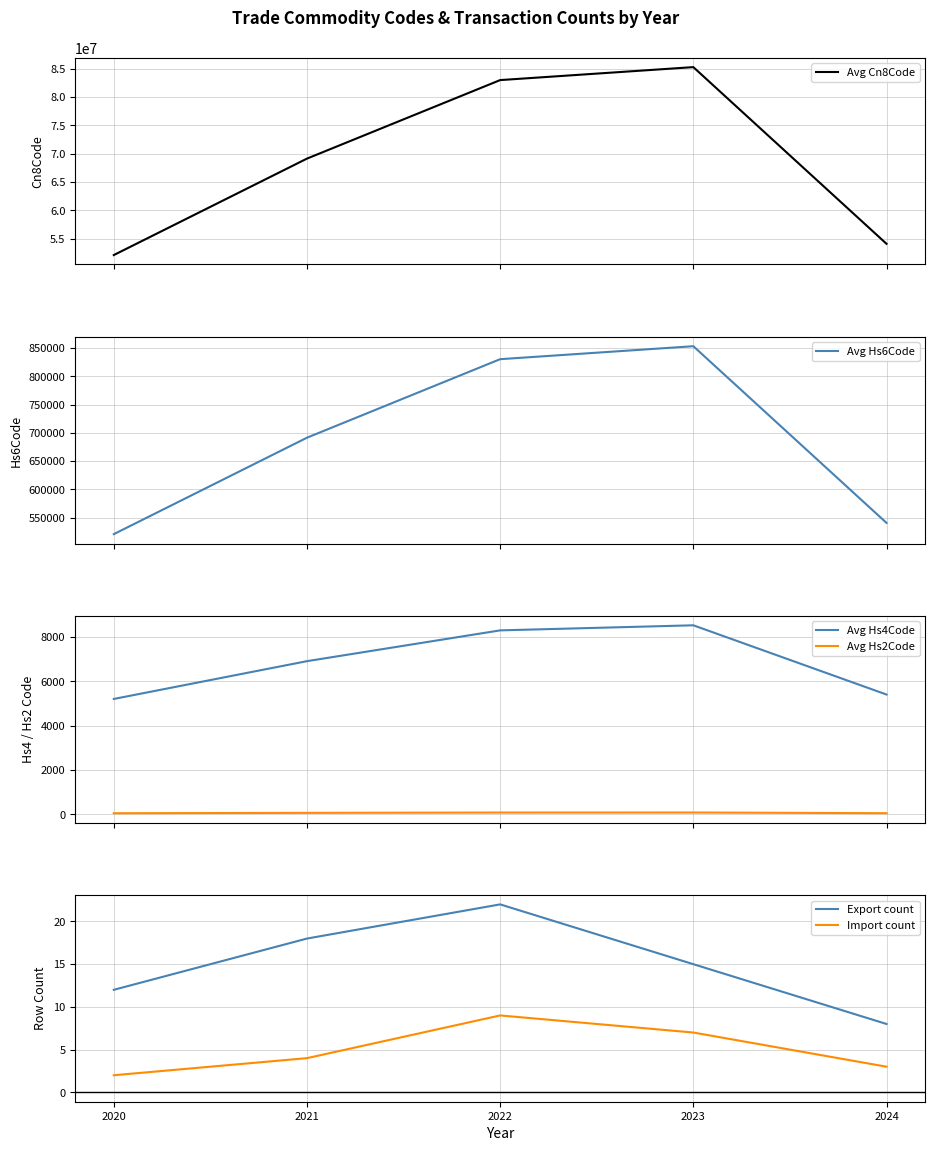

Does the chart have visible grid lines?

Yes